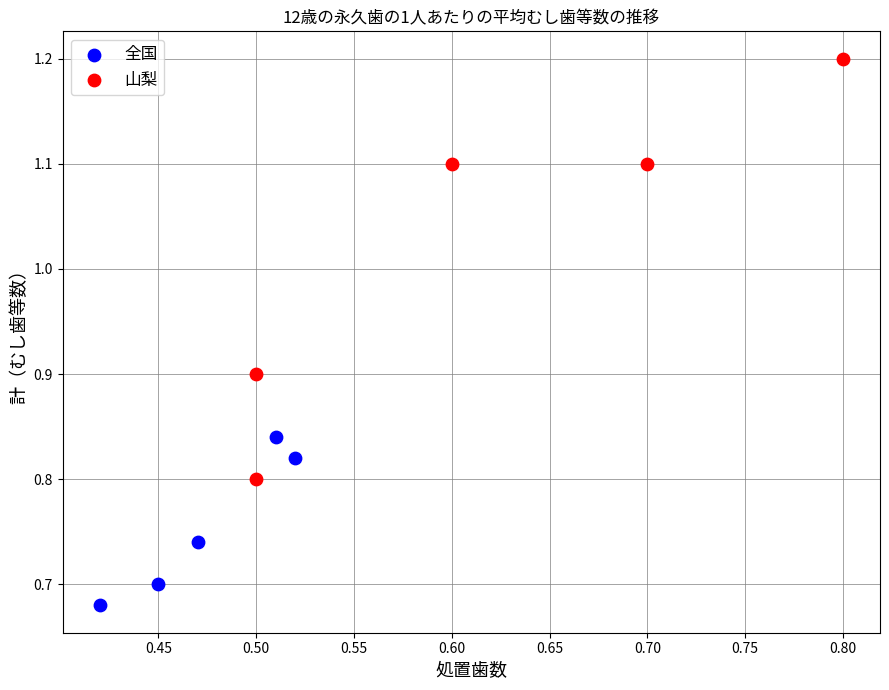

What are all the series names shown in the legend?

全国, 山梨